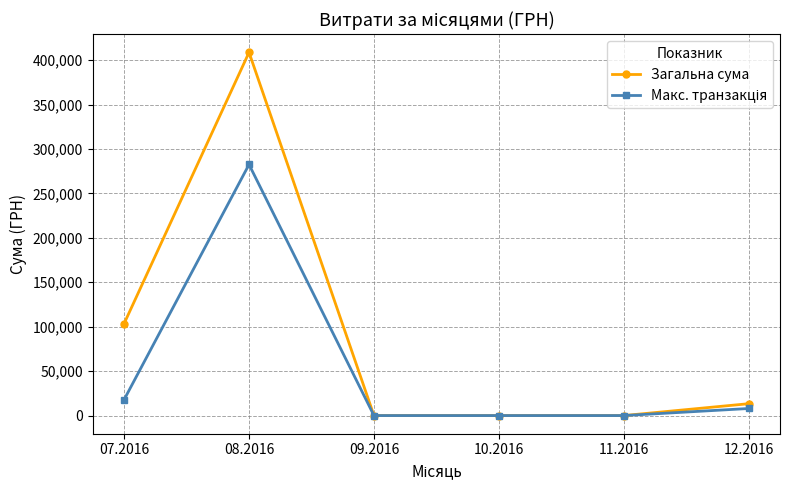

At which category does the chart reach its peak across all series?

08.2016